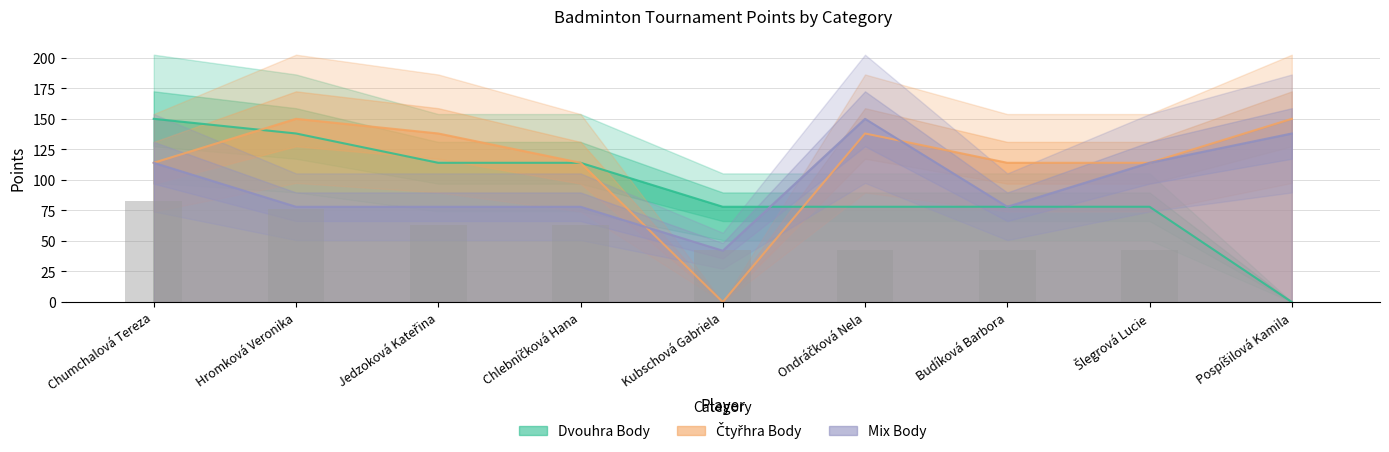

Which series has the largest total across all categories?

Čtyřhra Body